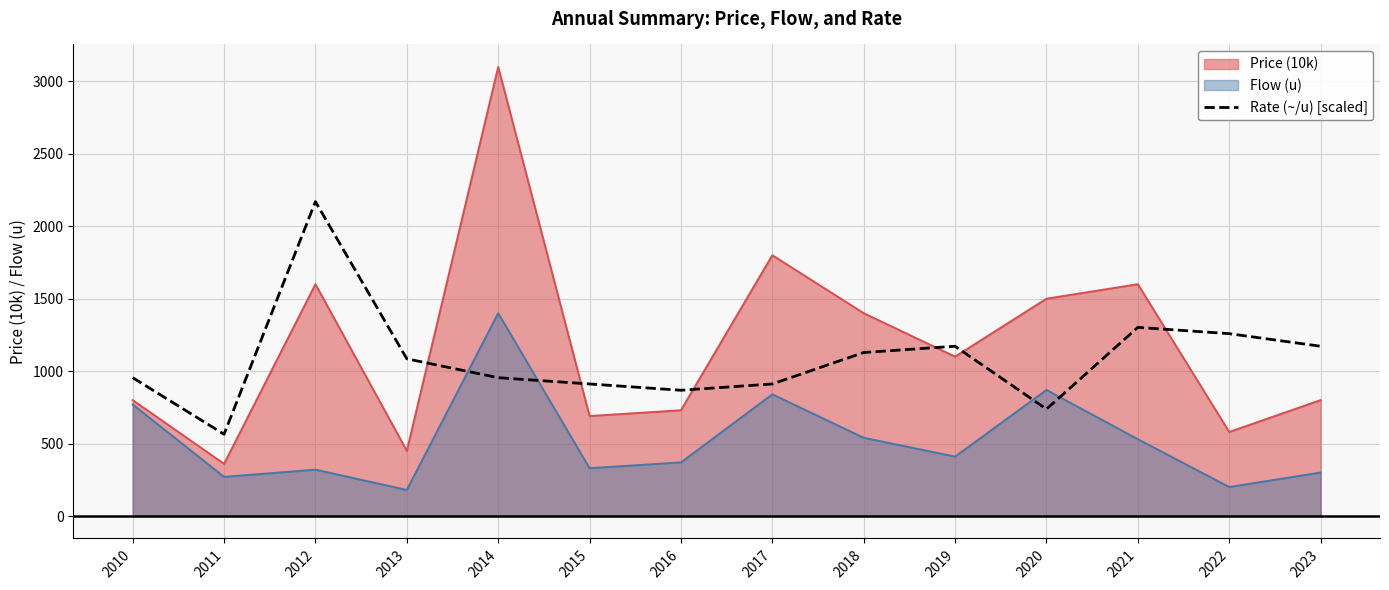

What is the greatest value displayed?

3100.0